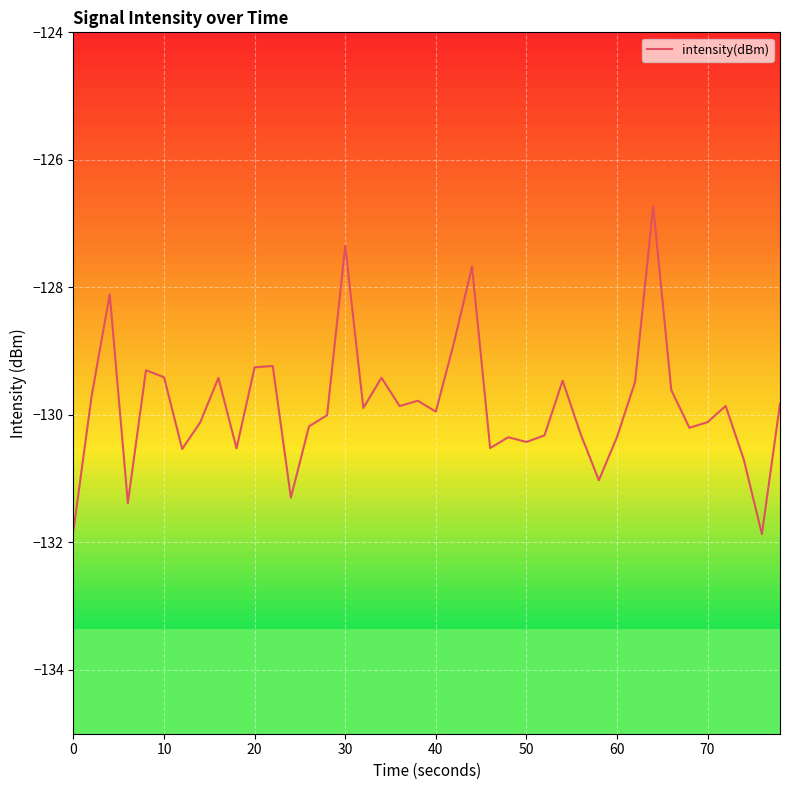

What is the smallest value displayed?

-131.9